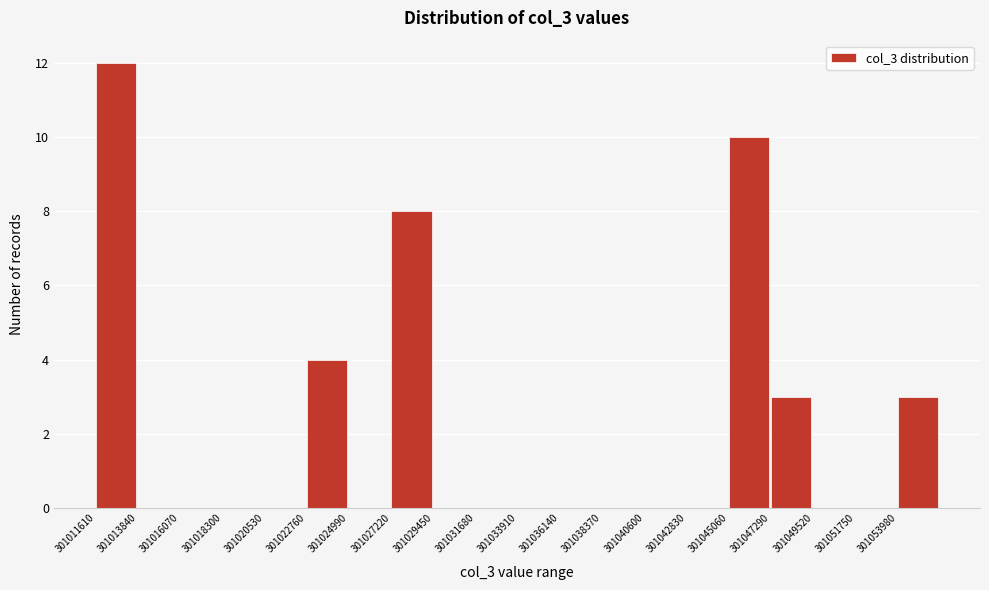

Over which range of the x-axis is the bar tallest?

301011500 to 301014000